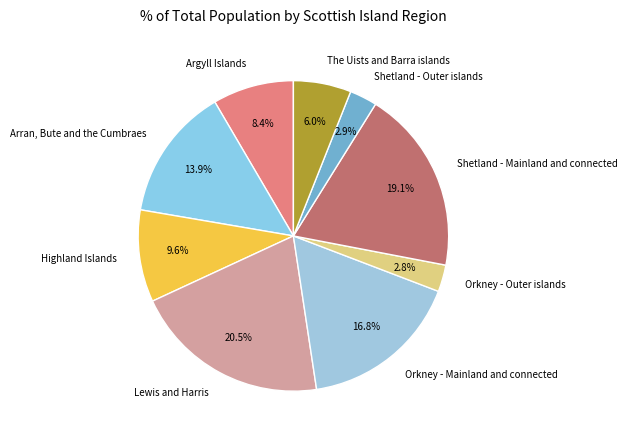

How many slices are in this pie chart?

9